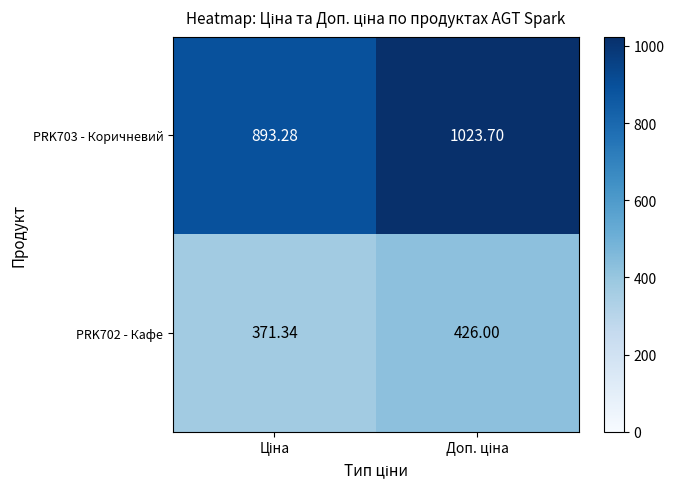

How many data points in PRK702 - Кафе are less than 426?

1